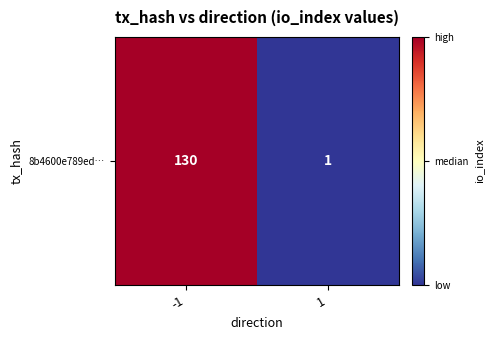

How many values are between 1 and 130?

2